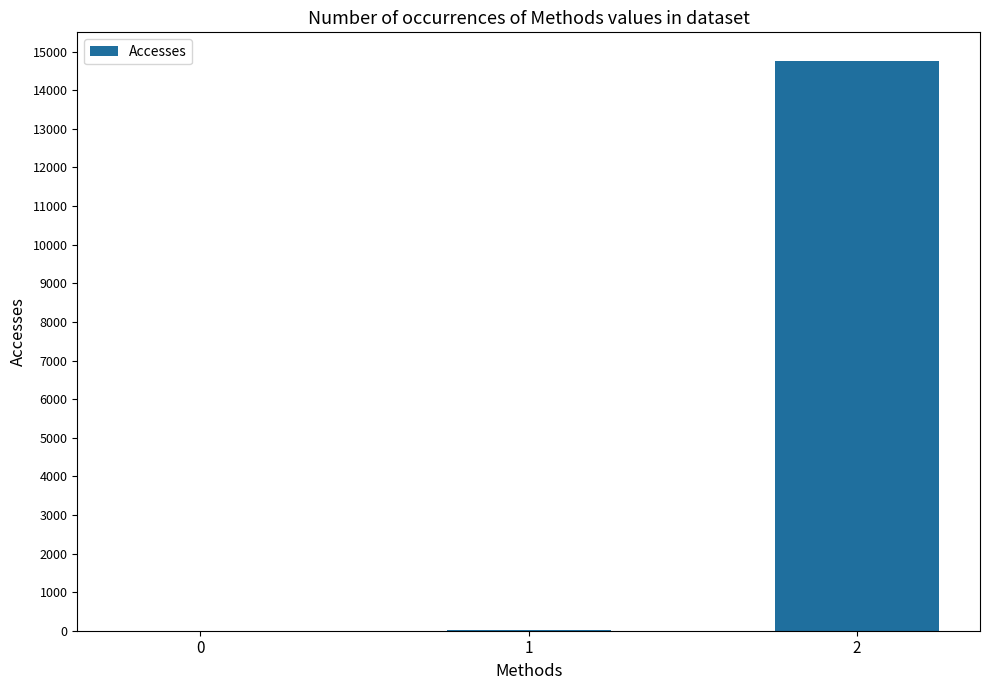

What is the greatest value displayed?

14763